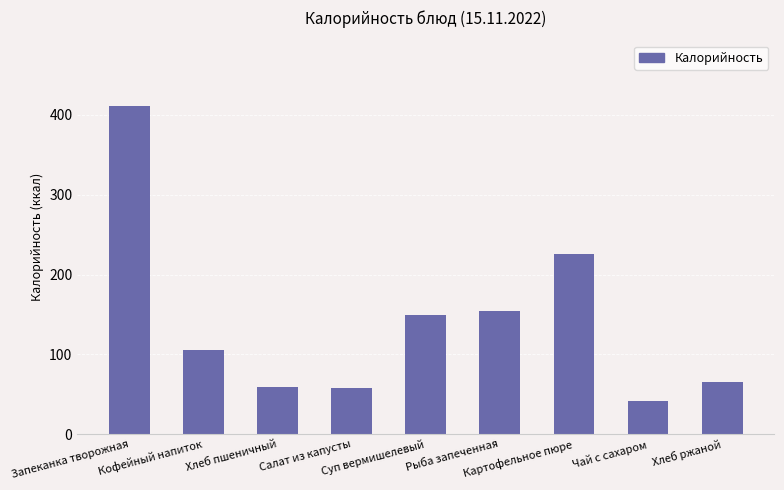

What is the value of the 7th bar from the left?

226.1